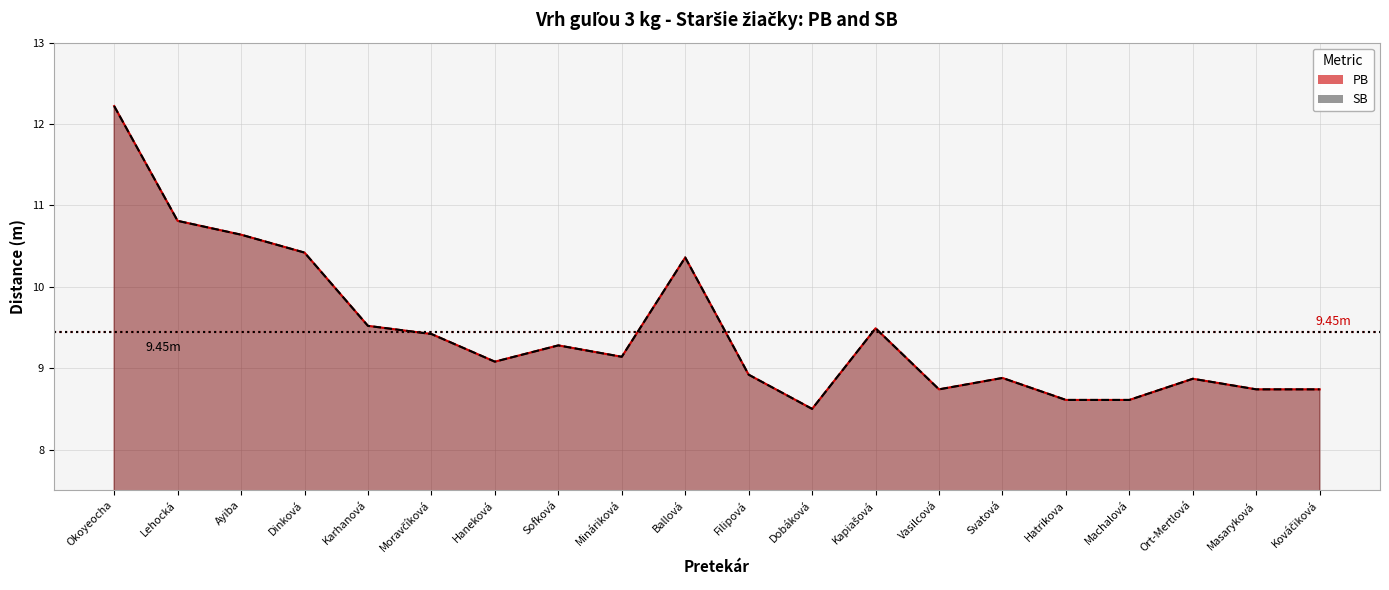

At how many categories does at least one series exceed 11?

1